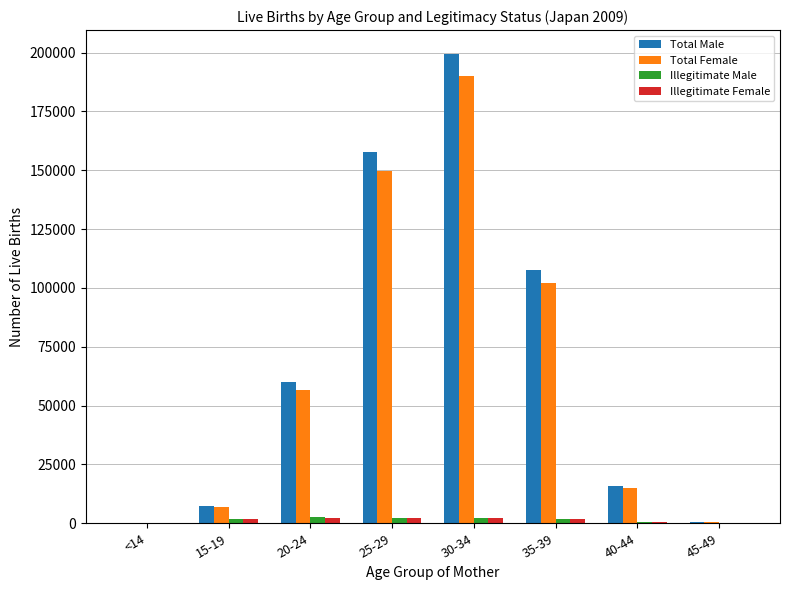

What is the average value of the Illegitimate Male series?

1463